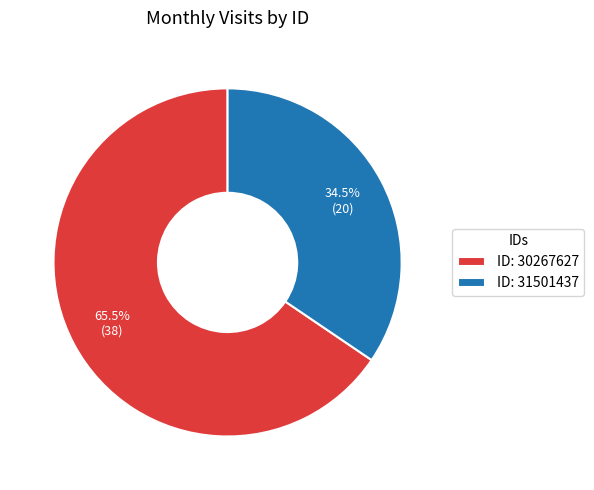

Which slice is the smallest?

ID: 31501437